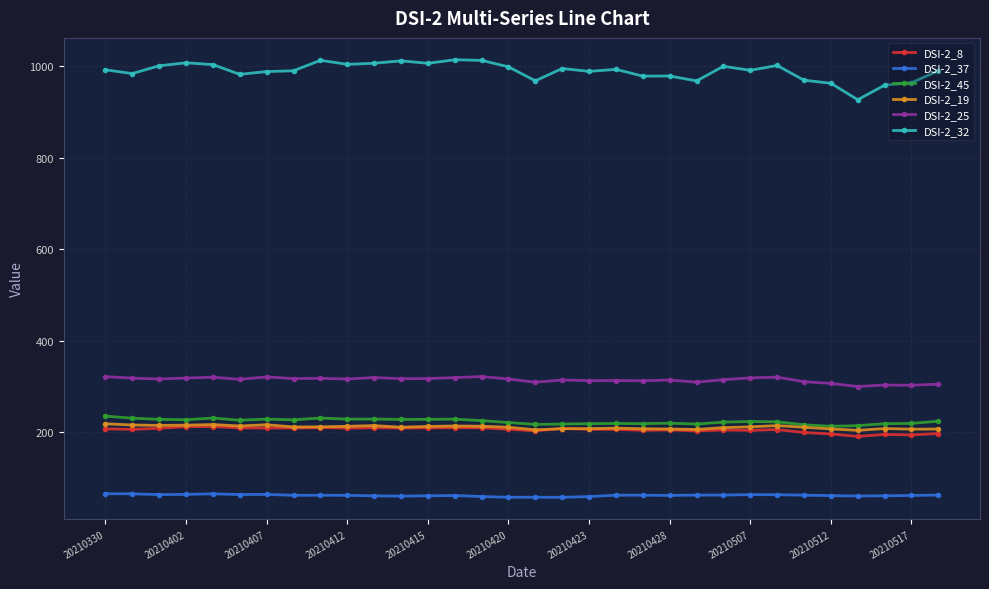

Which series has the largest range (max minus min)?

DSI-2_32